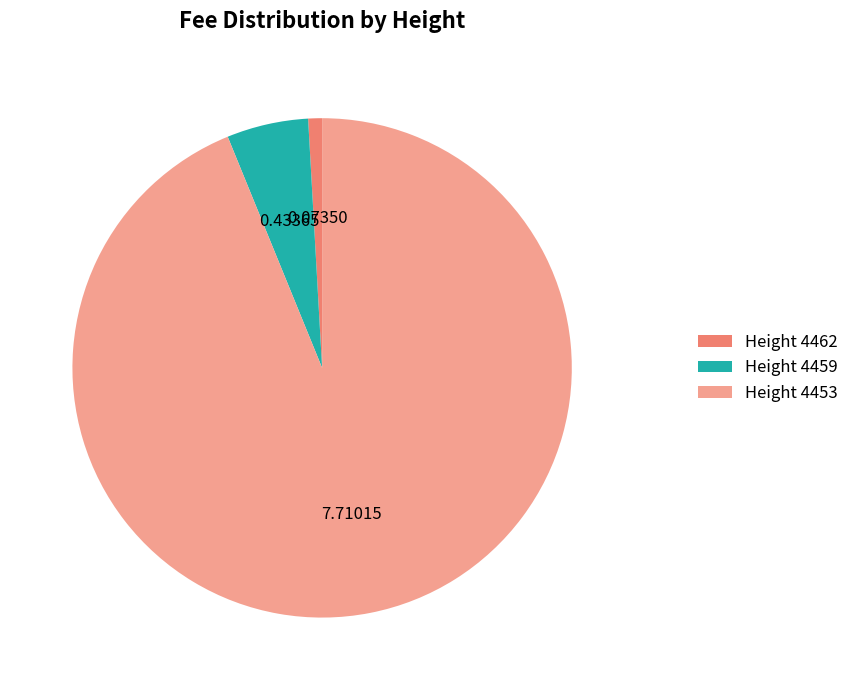

Which slice is the largest?

Height 4453